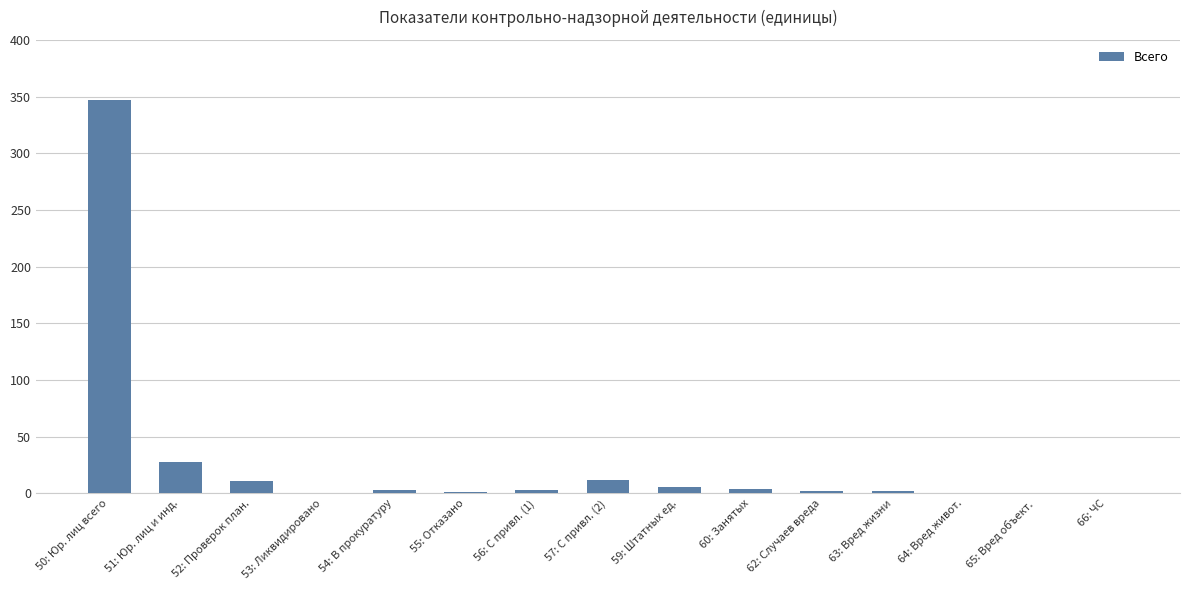

True or false: the data shows 150 at 64: Вред живот..

False